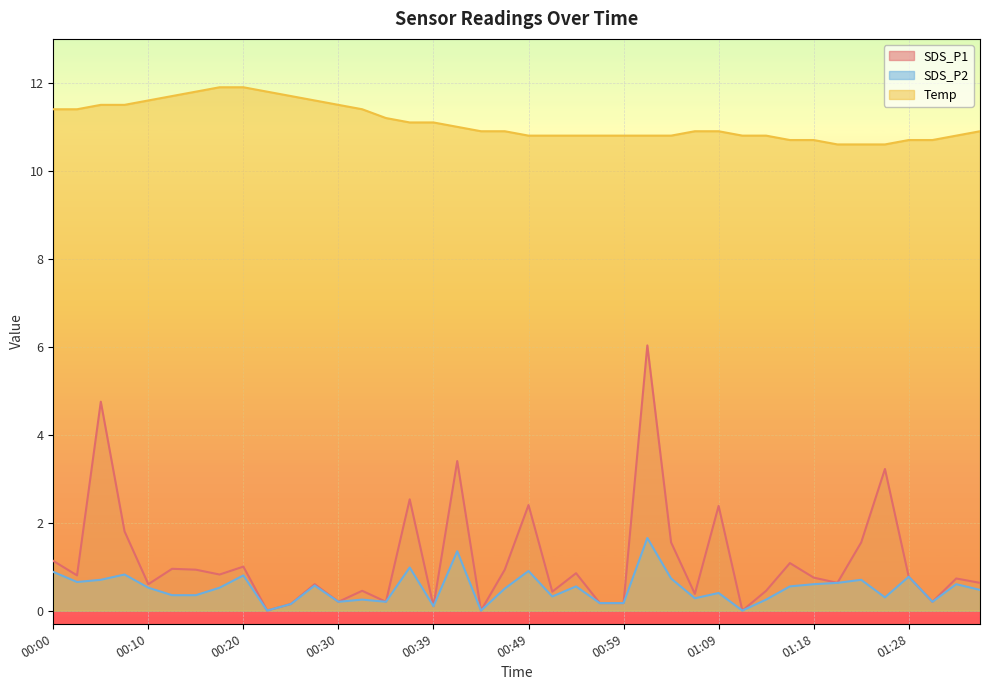

How many lines are shown in the chart?

3